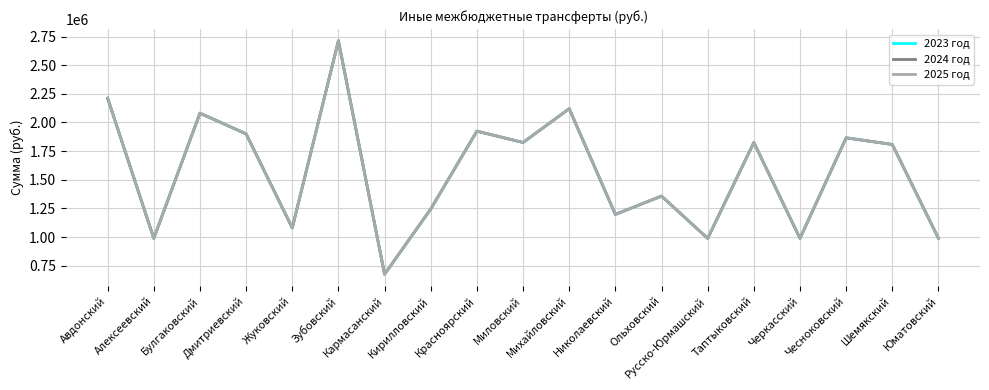

Reading right to left, list all the values displayed in this chart.

2023 год: Юматовский=988100	Шемякский=1807800	Чесноковский=1865800	Черкасский=988000	Таптыковский=1825000	Русско-Юрмашский=988000	Ольховский=1357000	Николаевский=1197200	Михайловский=2119900	Миловский=1824900	Красноярский=1924000	Кирилловский=1244000	Кармасанский=674600	Зубовский=2713600	Жуковский=1079500	Дмитриевский=1900400	Булгаковский=2081000	Алексеевский=988000	Авдонский=2211900
2024 год: Юматовский=988100	Шемякский=1807800	Чесноковский=1865800	Черкасский=988000	Таптыковский=1825000	Русско-Юрмашский=988000	Ольховский=1357000	Николаевский=1197200	Михайловский=2119900	Миловский=1824900	Красноярский=1924000	Кирилловский=1244000	Кармасанский=674600	Зубовский=2713600	Жуковский=1079500	Дмитриевский=1900400	Булгаковский=2081000	Алексеевский=988000	Авдонский=2211900
2025 год: Юматовский=988100	Шемякский=1807800	Чесноковский=1865800	Черкасский=988000	Таптыковский=1825000	Русско-Юрмашский=988000	Ольховский=1357000	Николаевский=1197200	Михайловский=2119900	Миловский=1824900	Красноярский=1924000	Кирилловский=1244000	Кармасанский=674600	Зубовский=2713600	Жуковский=1079500	Дмитриевский=1900400	Булгаковский=2081000	Алексеевский=988000	Авдонский=2211900